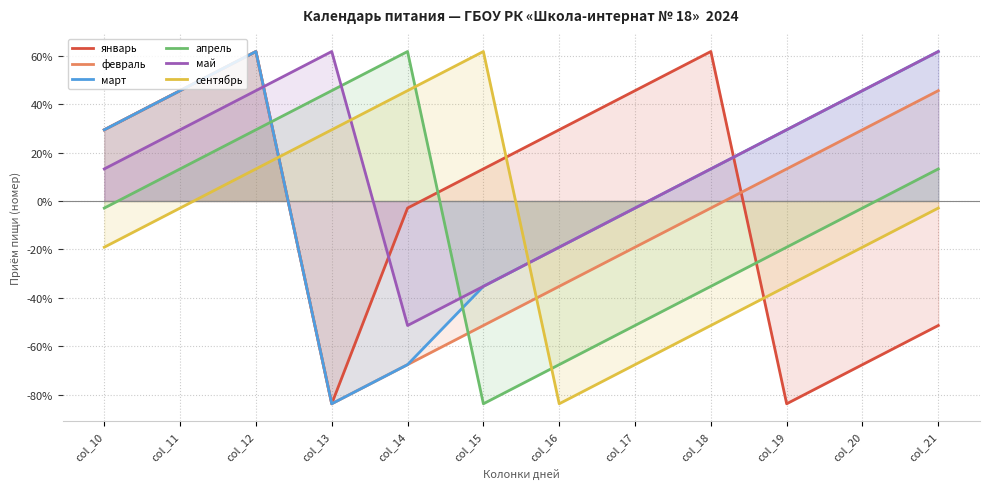

What is the sum of the сентябрь values at col_12 and col_16?

-0.7